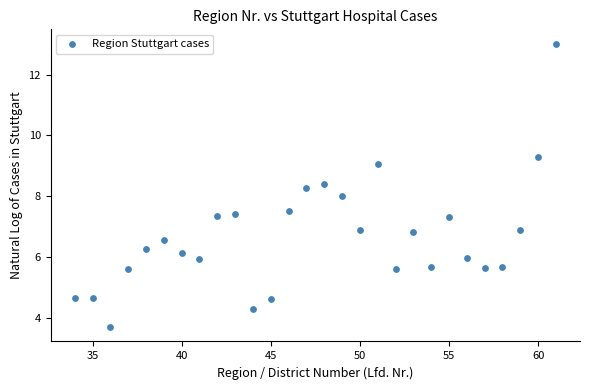

What is the range of Y values (max minus min)?

9.3